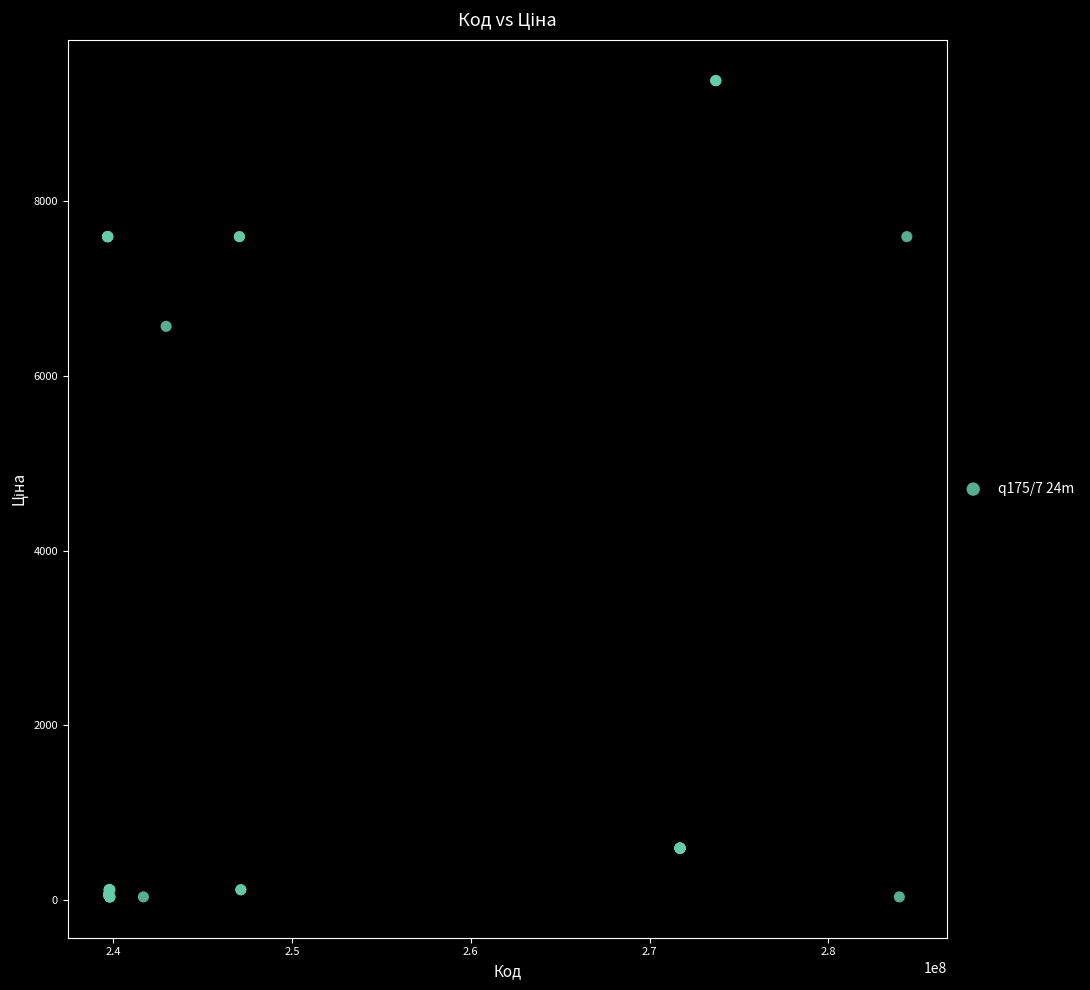

What Y value in the scatter plot is closest to 4707?

6568.8